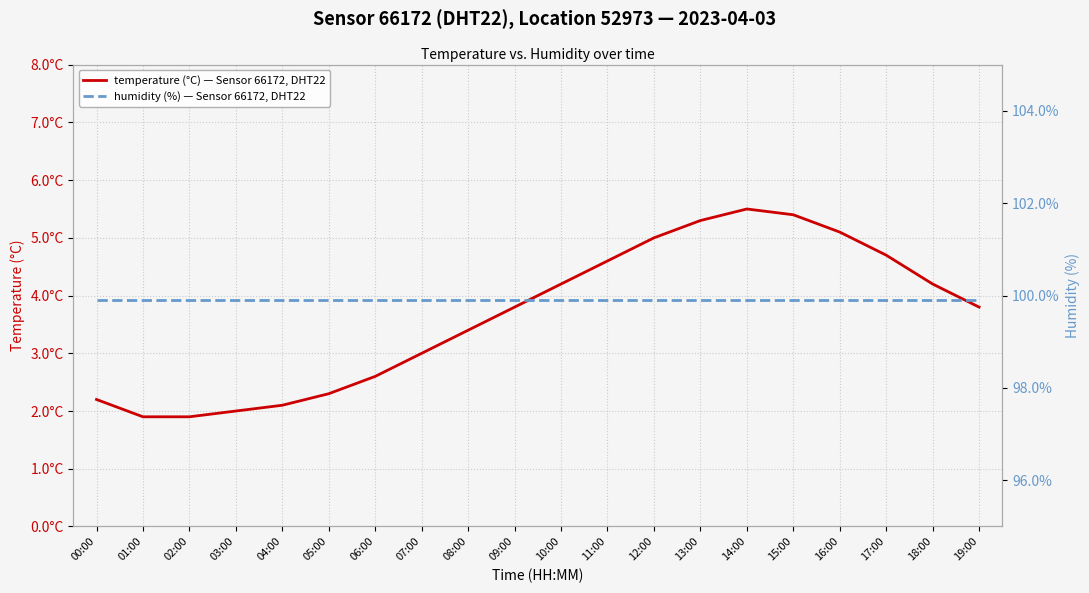

At which category does temperature (°C) — Sensor 66172, DHT22 reach its first local peak?

14:00